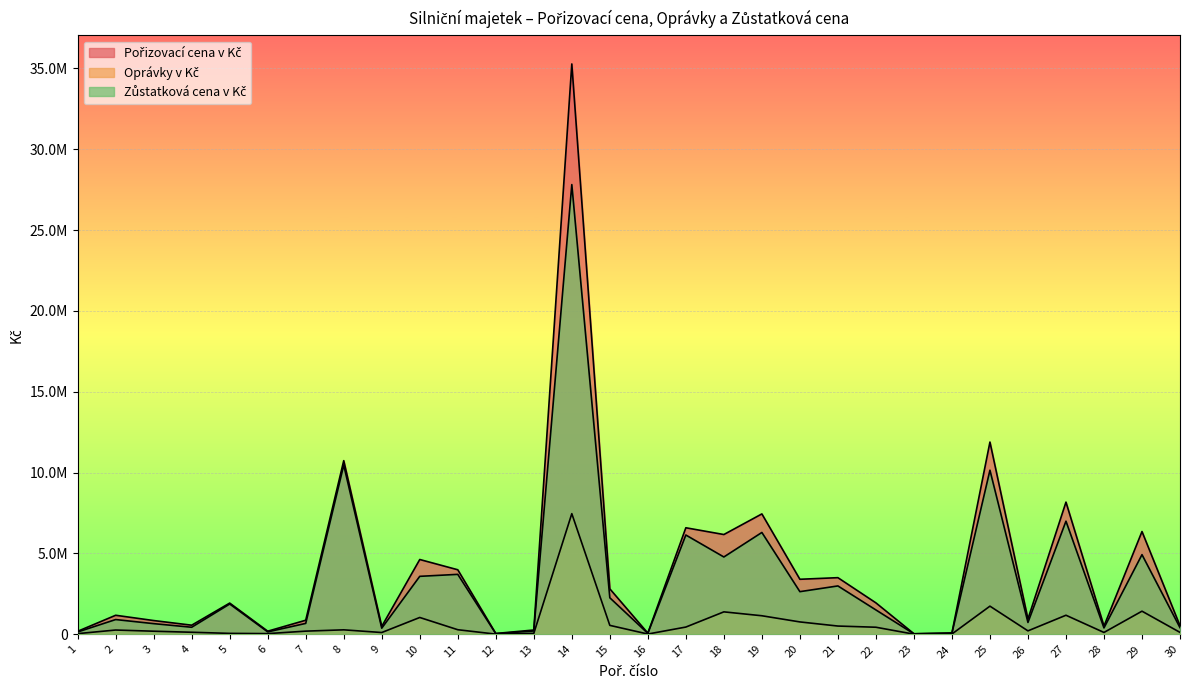

Rank the series by their average value, from highest to lowest.

Pořizovací cena v Kč, Zůstatková cena v Kč, Oprávky v Kč